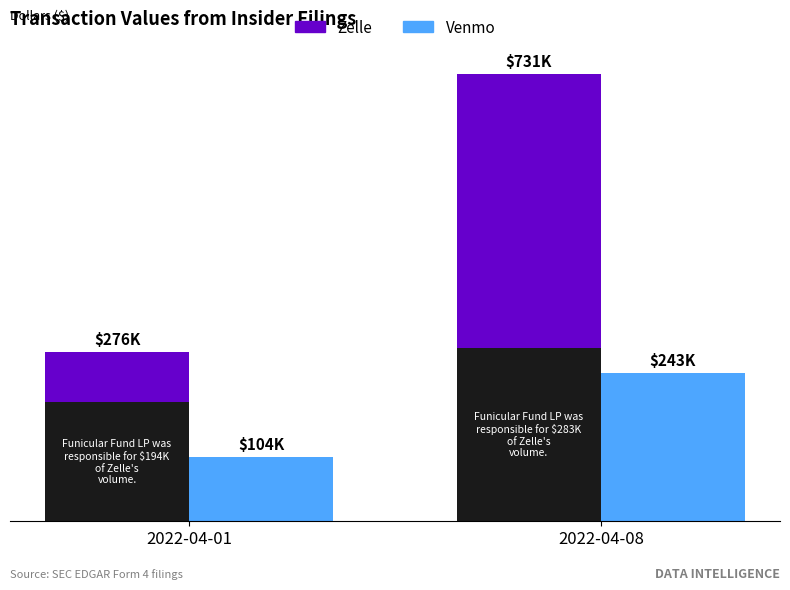

Reading left to right, list all the values displayed in this chart.

Zelle: 2022-04-01=82166	2022-04-08=448710
Venmo: 2022-04-01=104128	2022-04-08=242729